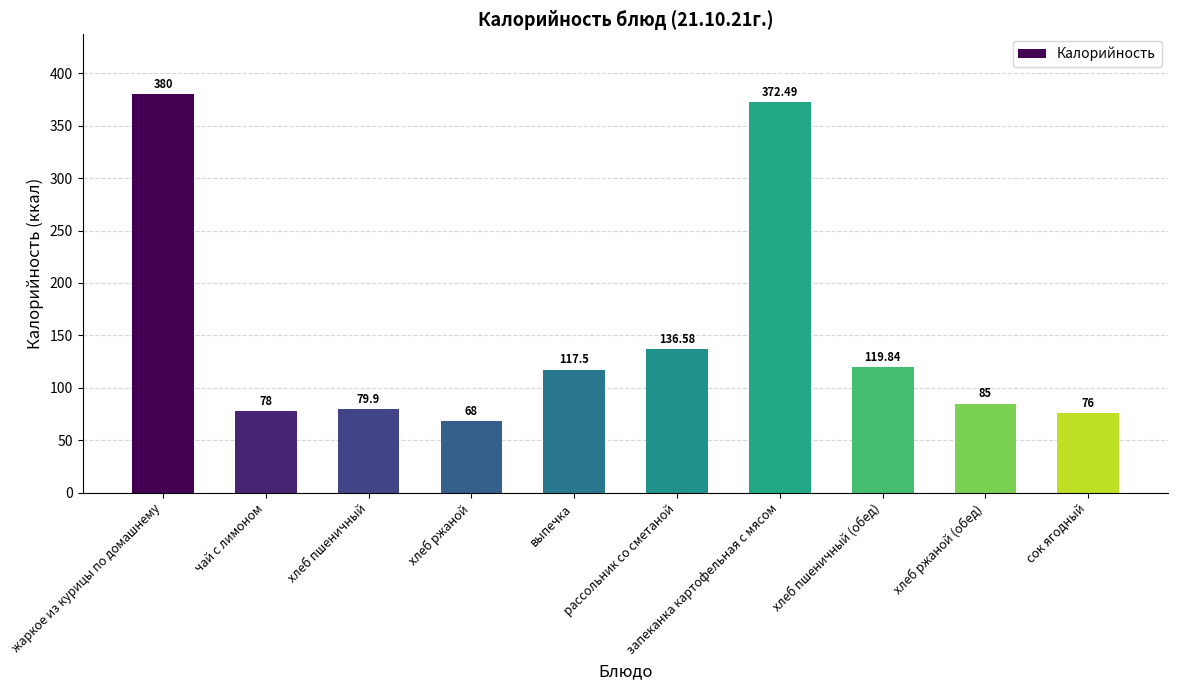

Reading left to right, transcribe all the data shown in this chart.

380.0	78.0	79.9	68.0	117.5	136.6	372.5	119.8	85.0	76.0